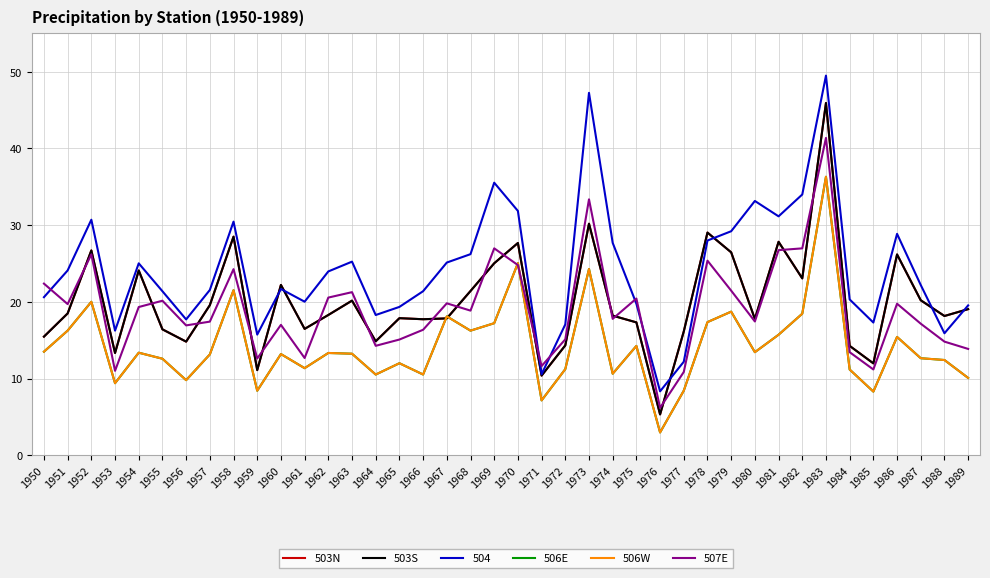

What is the minimum value for 503S?

5.3